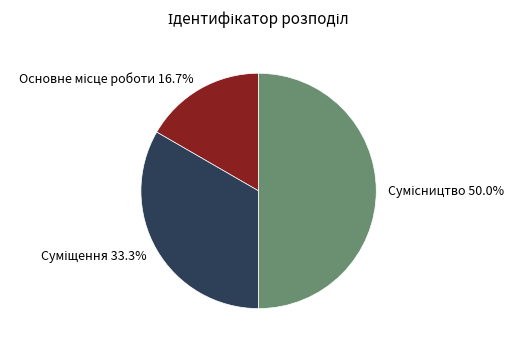

Combined, what portion of the pie is Суміщення and Сумісництво?

83.3%